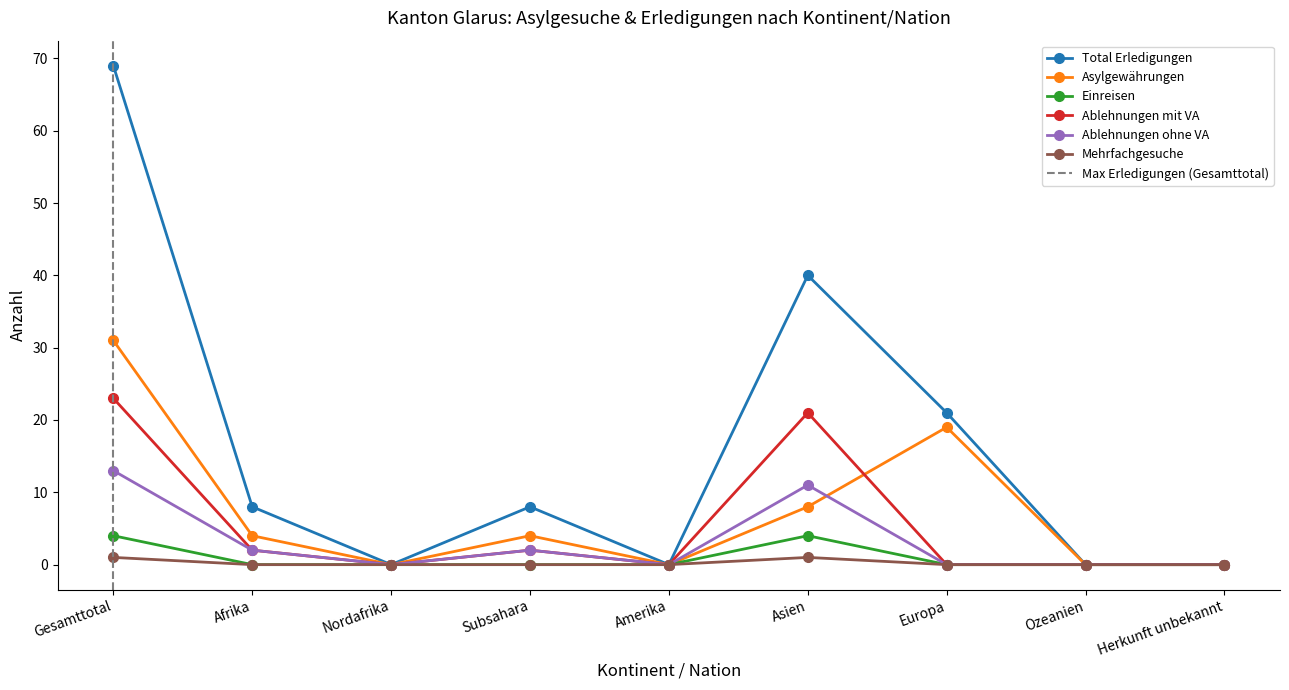

What is the label of the 4th point from the left?

Subsahara